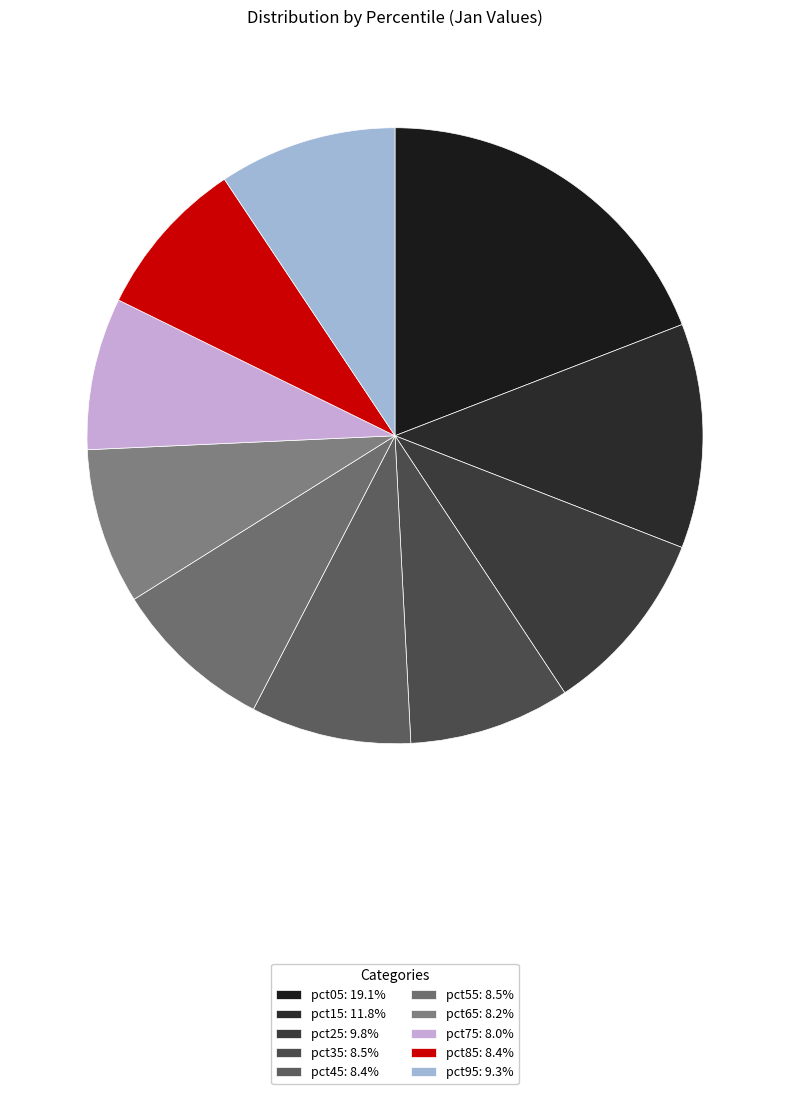

How many slices are in this pie chart?

10